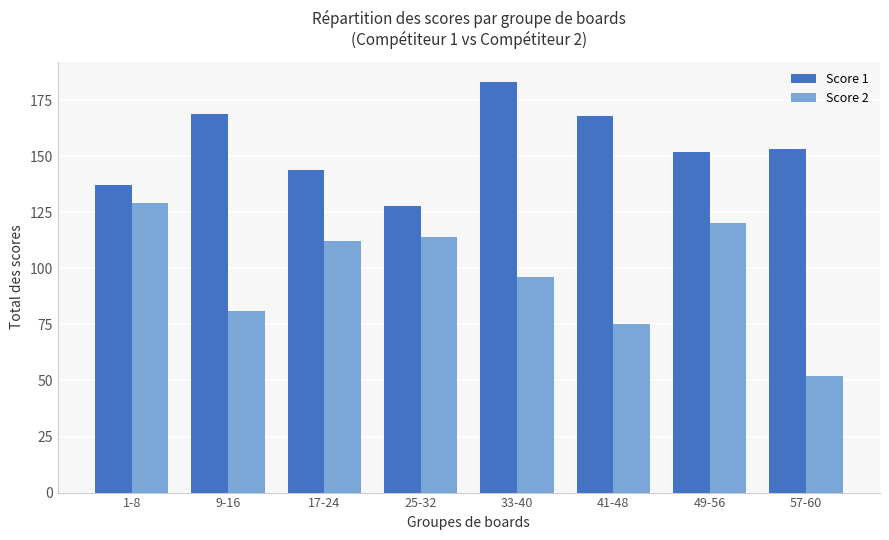

Where does the Score 1 series first go above 153?

9-16